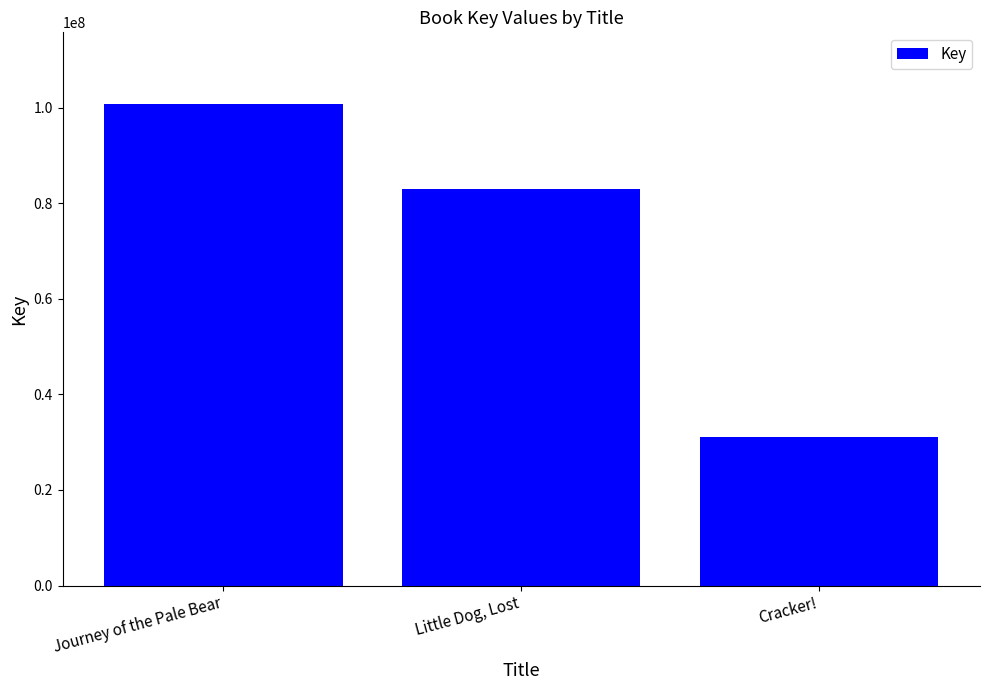

What is the greatest value displayed?

100663226